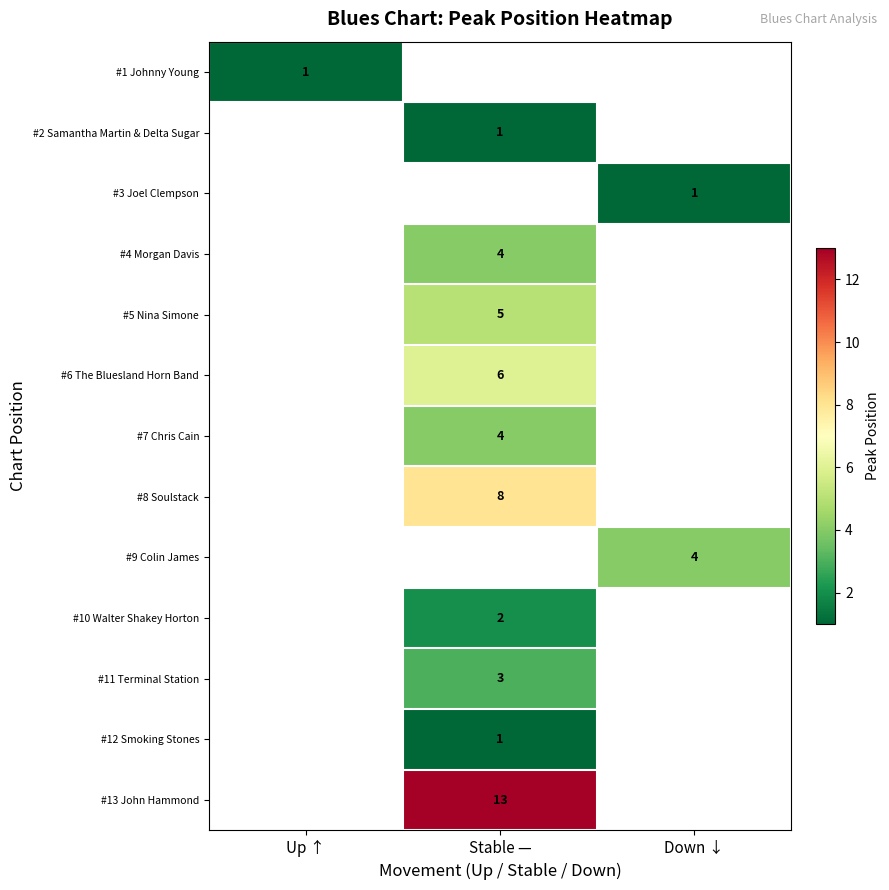

Is the value of #13 John Hammond at Stable — greater than the value of #5 Nina Simone at Stable —?

Yes